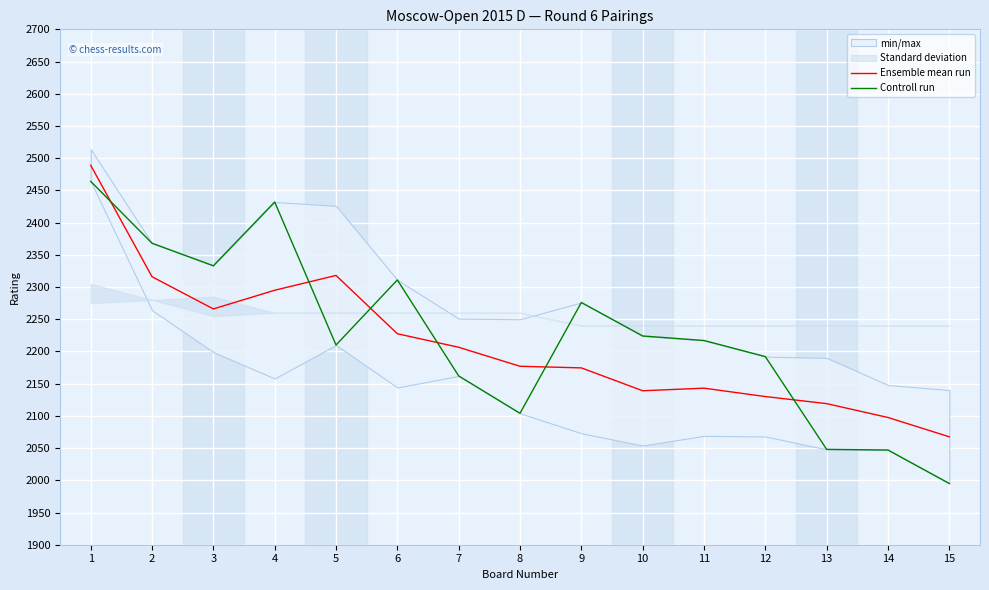

Reading left to right, what are all the values shown in this chart?

Ensemble mean run: 1=2489.0	2=2316.0	3=2266.0	4=2295.0	5=2318.0	6=2227.5	7=2206.5	8=2177.0	9=2174.5	10=2139.0	11=2143.0	12=2130.0	13=2119.0	14=2097.5	15=2067.5
Controll run: 1=2464.0	2=2368.0	3=2333.0	4=2432.0	5=2210.0	6=2311.0	7=2162.0	8=2104.0	9=2276.0	10=2224.0	11=2217.0	12=2192.0	13=2048.0	14=2047.0	15=1995.0